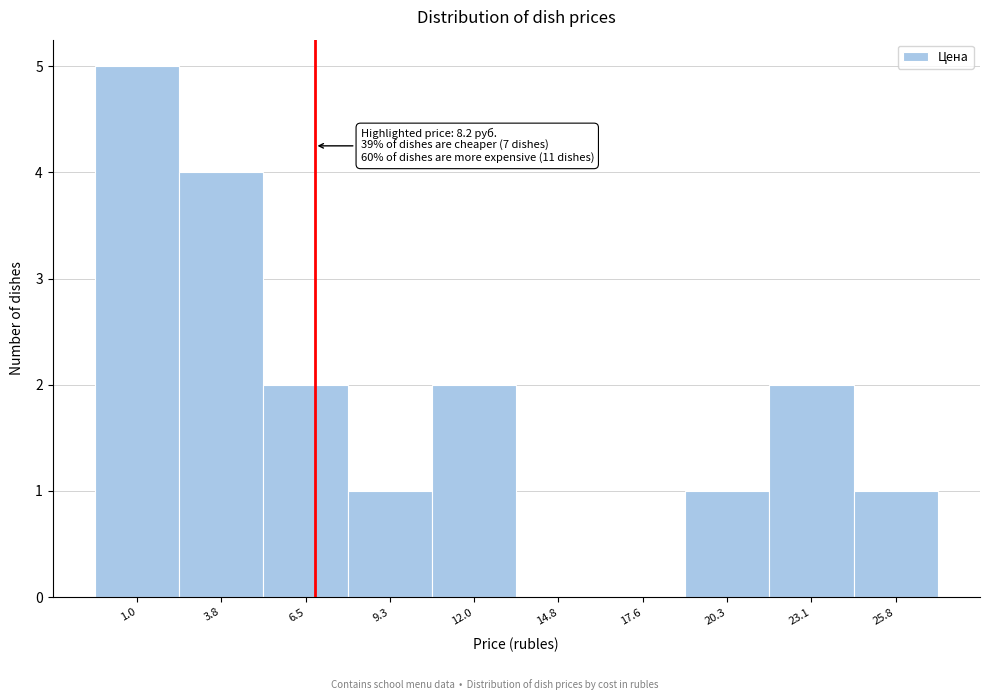

Reading left to right, extract all data points from this chart.

1.0=5	3.8=4	6.5=2	9.3=1	12.0=2	14.8=0	17.6=0	20.3=1	23.1=2	25.8=1